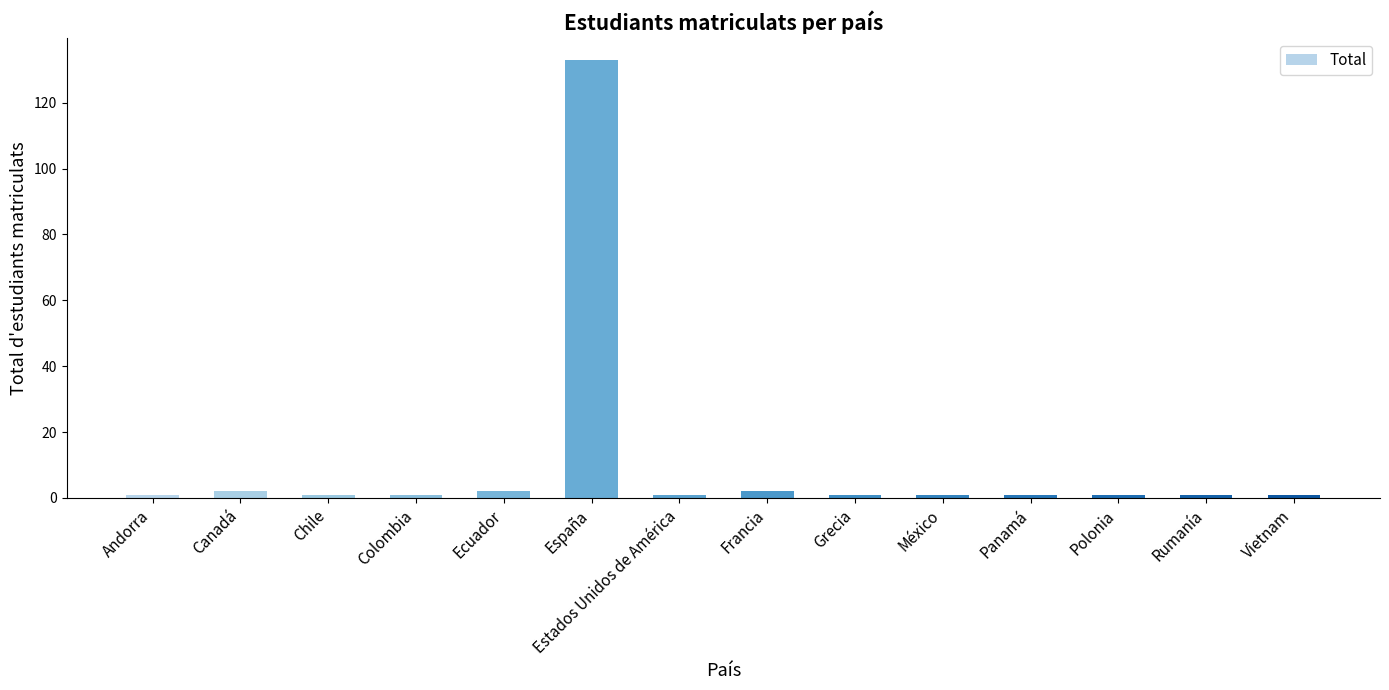

Reading left to right, what are all the values shown in this chart?

Andorra=1	Canadá=2	Chile=1	Colombia=1	Ecuador=2	España=133	Estados Unidos de América=1	Francia=2	Grecia=1	México=1	Panamá=1	Polonia=1	Rumanía=1	Vietnam=1